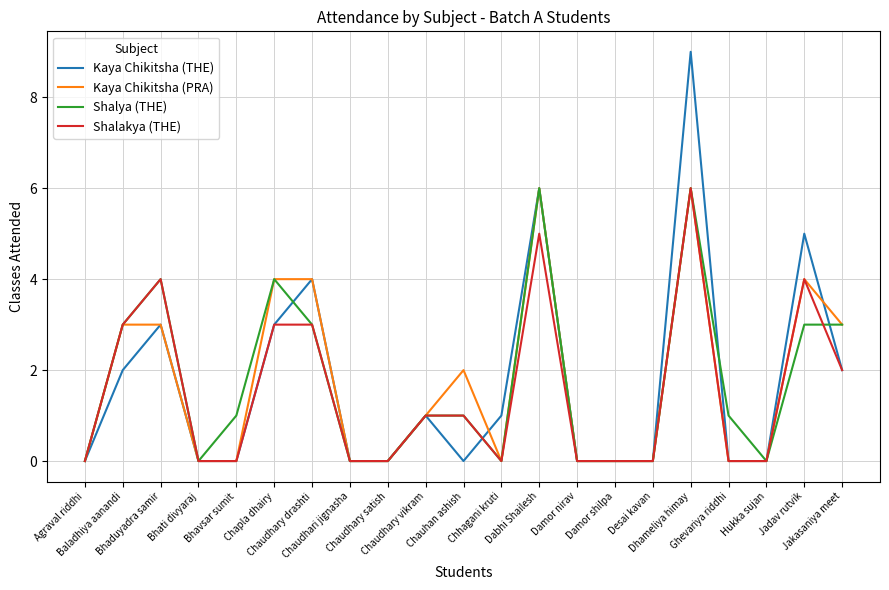

At which label is Shalakya (THE) closest to 3?

Baladhiya aanandi